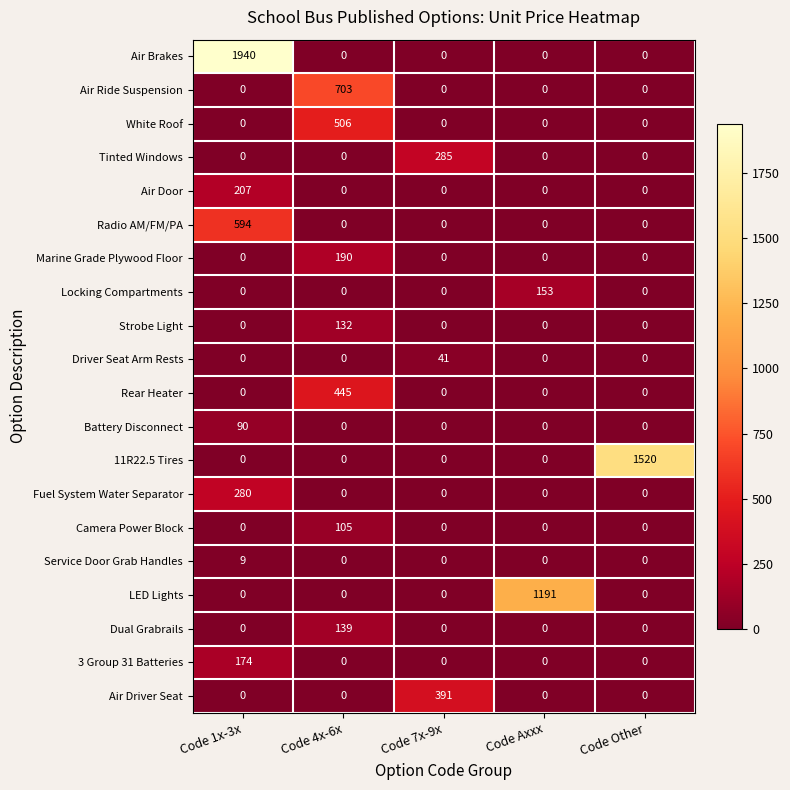

What is the difference between the maximum and minimum values in the Battery Disconnect series?

90